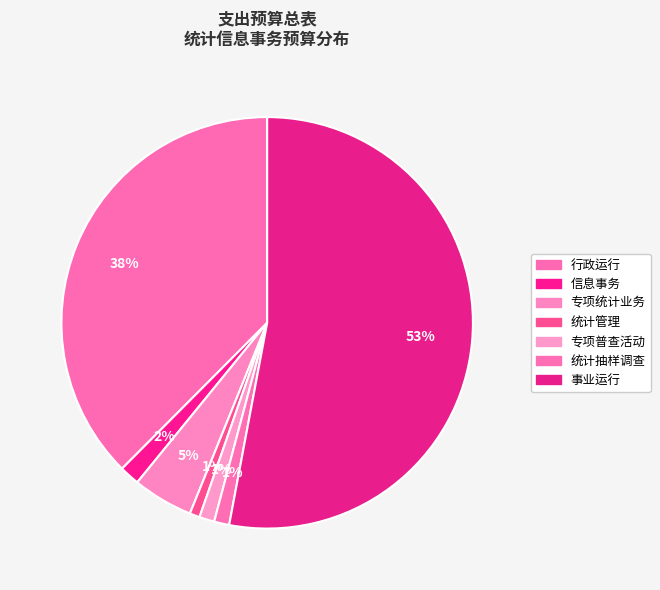

The 统计抽样调查 slice represents 1% of the pie. True or false?

True